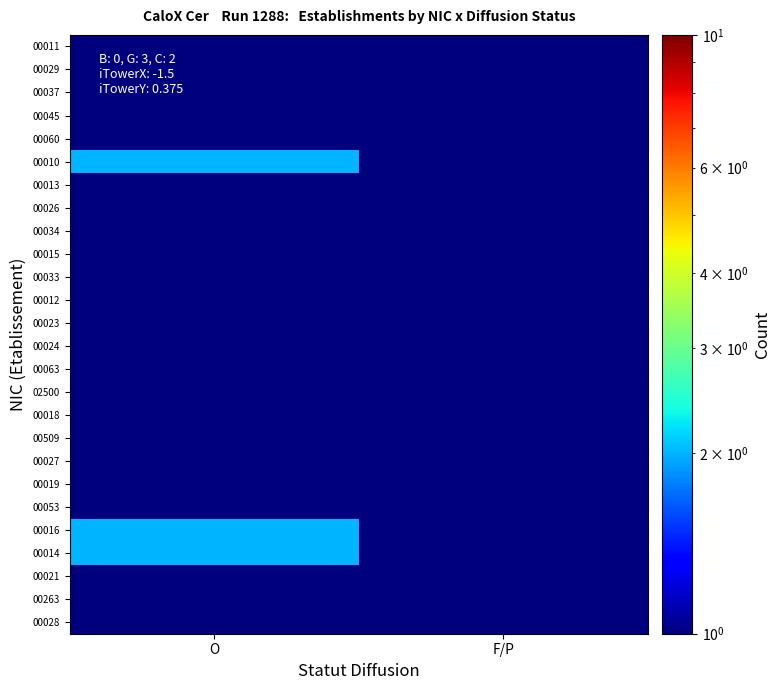

Rank the series by their maximum value, from lowest to highest.

00011, 00029, 00037, 00045, 00060, 00013, 00026, 00034, 00015, 00033, 00012, 00023, 00024, 00063, 02500, 00018, 00509, 00027, 00019, 00053, 00021, 00263, 00028, 00010, 00016, 00014